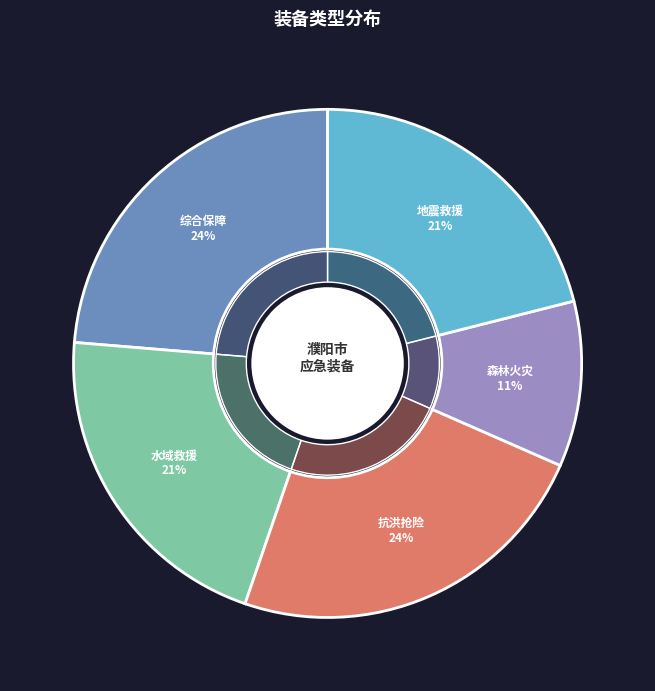

Which category has the biggest portion of the pie?

综合保障